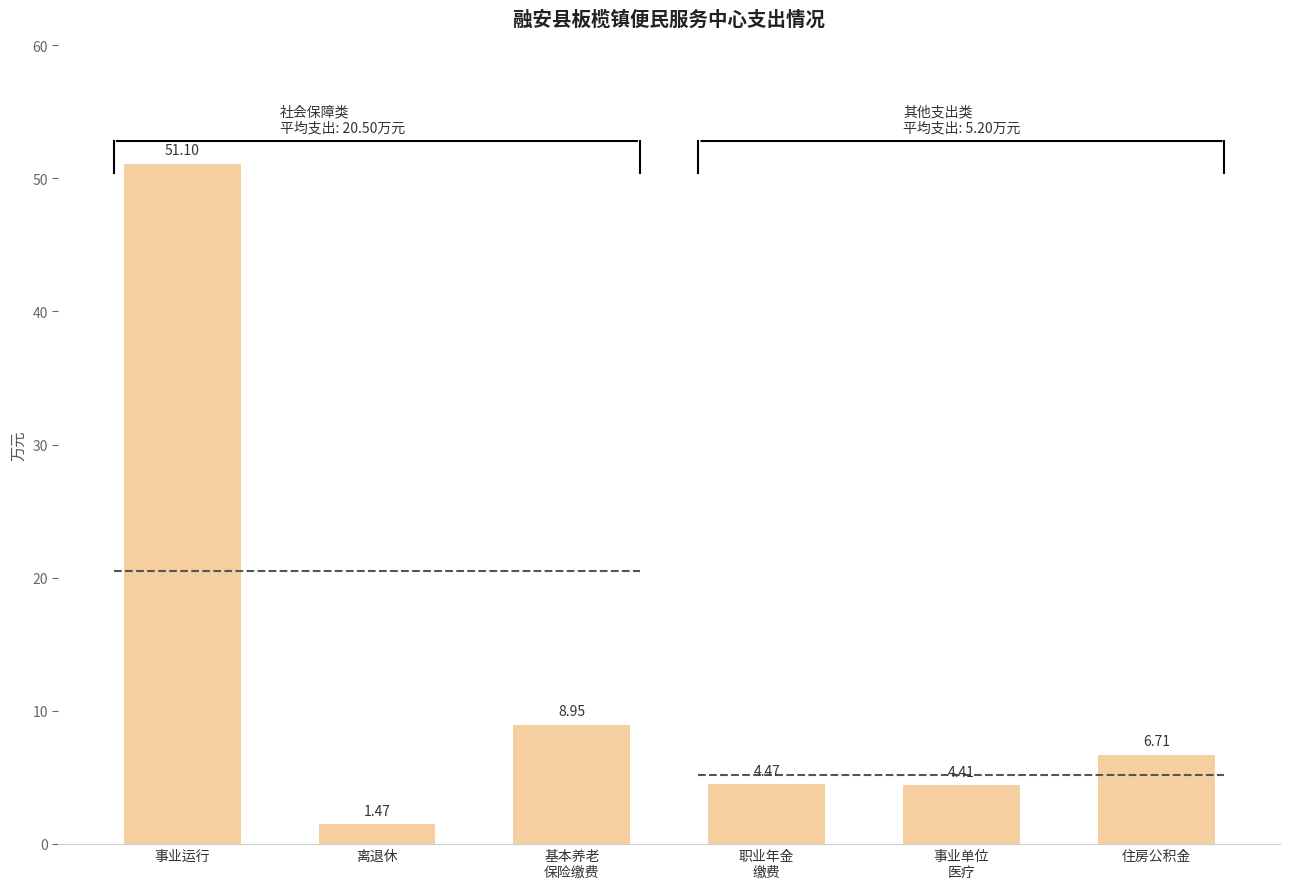

Are the bars grouped side by side (vs. stacked)?

No